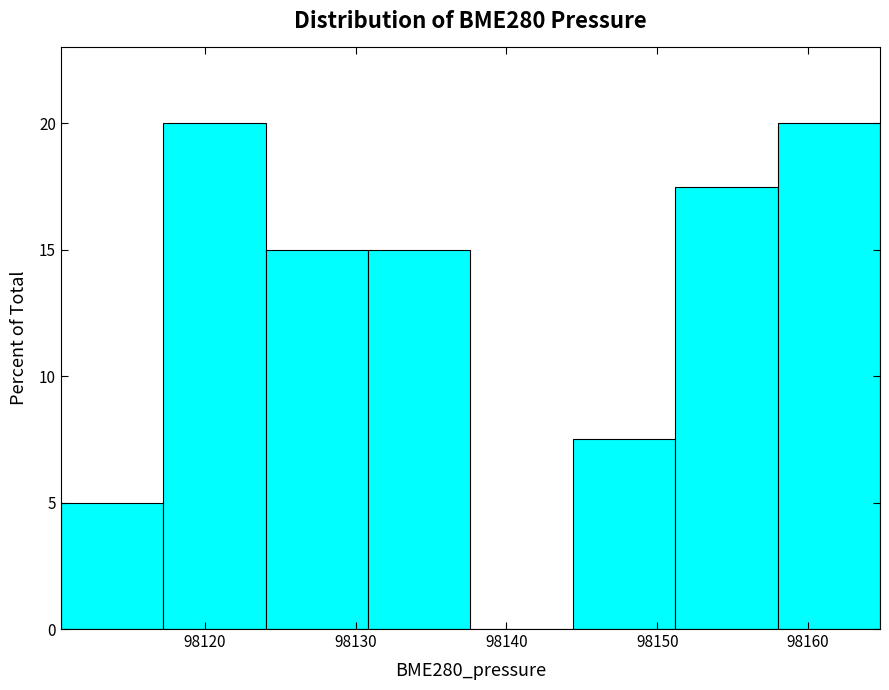

Reading left to right, list every bar in this chart as the range it spans on the x-axis followed by its height. Neither the bar edges nor the heights are printed on the chart, so give them approximately, as read against the axes.

98110 to 98117: 5.0
98117 to 98124: 20.0
98124 to 98131: 15.0
98131 to 98138: 15.0
98138 to 98144: 0
98144 to 98151: 7.5
98151 to 98158: 17.5
98158 to 98165: 20.0